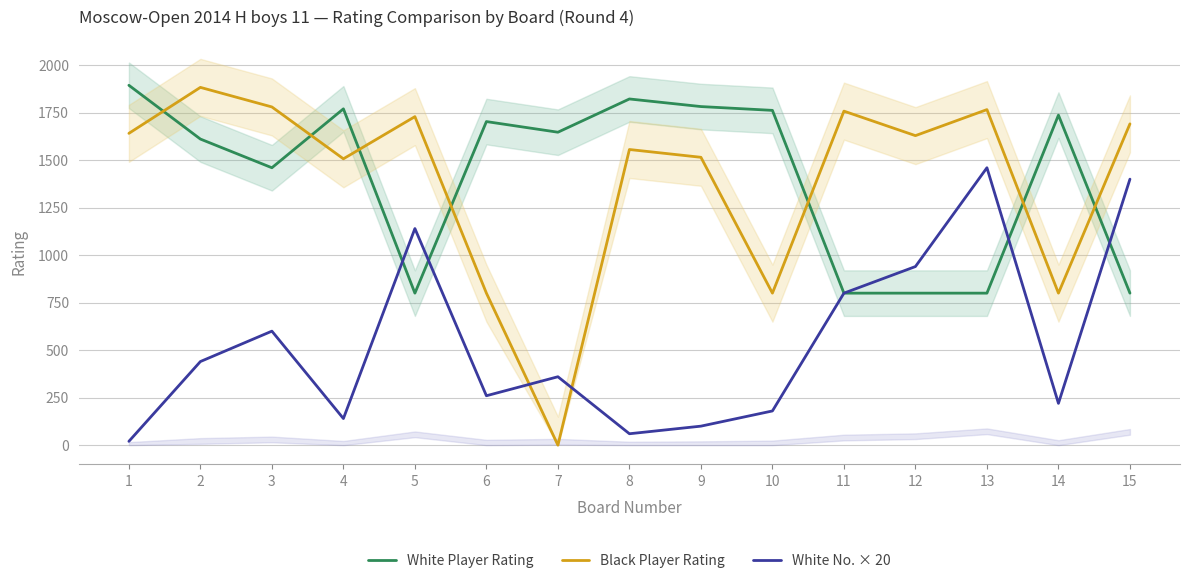

What is the difference between the second highest and minimum values in the White Player Rating series?

1022